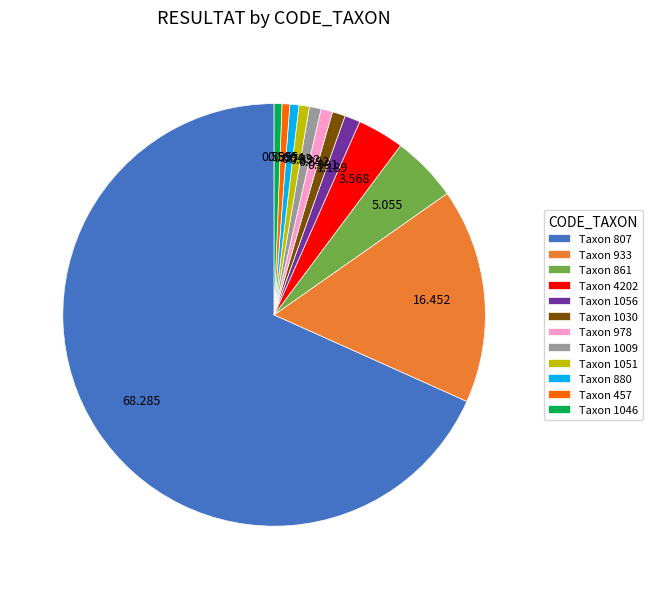

Which category has the biggest portion of the pie?

Taxon 807